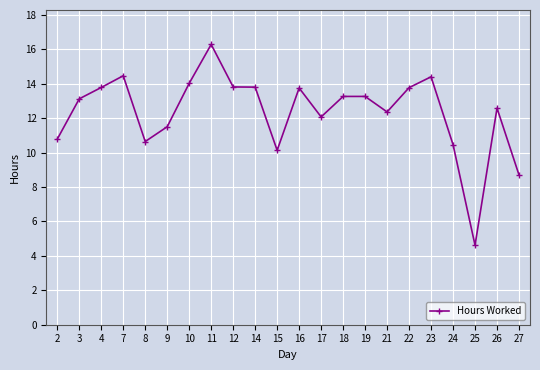

Approximately how many times larger is the value at 12 compared to 25?

3.0